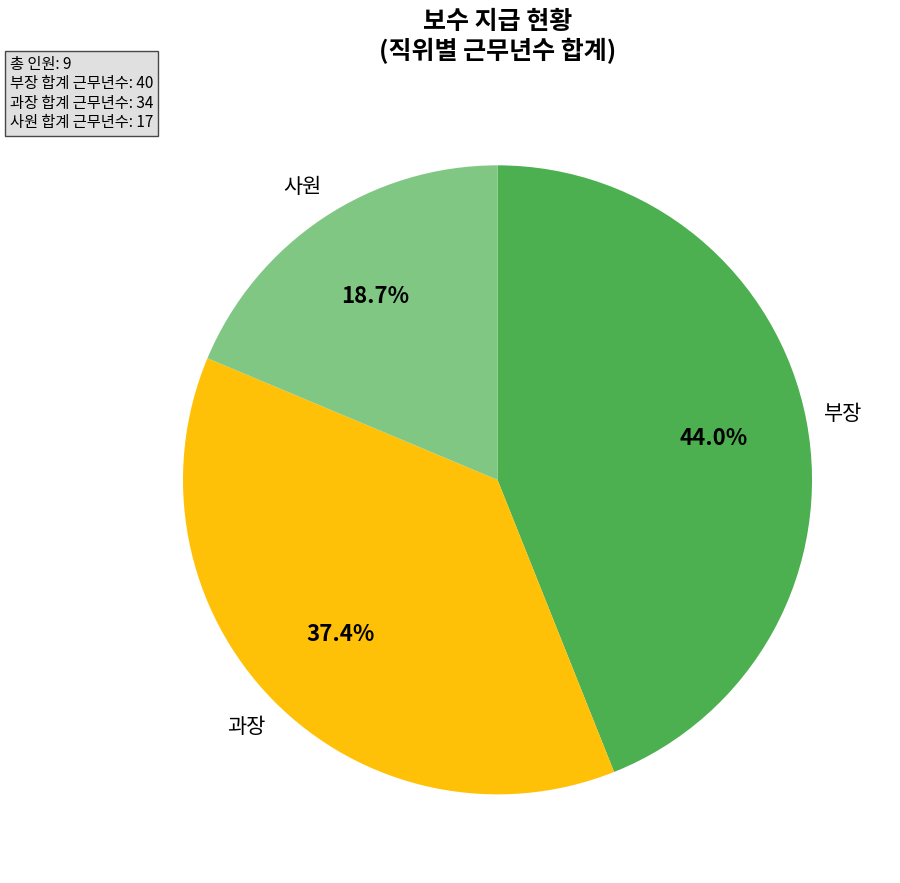

Is there any slice that represents more than half of the pie?

No